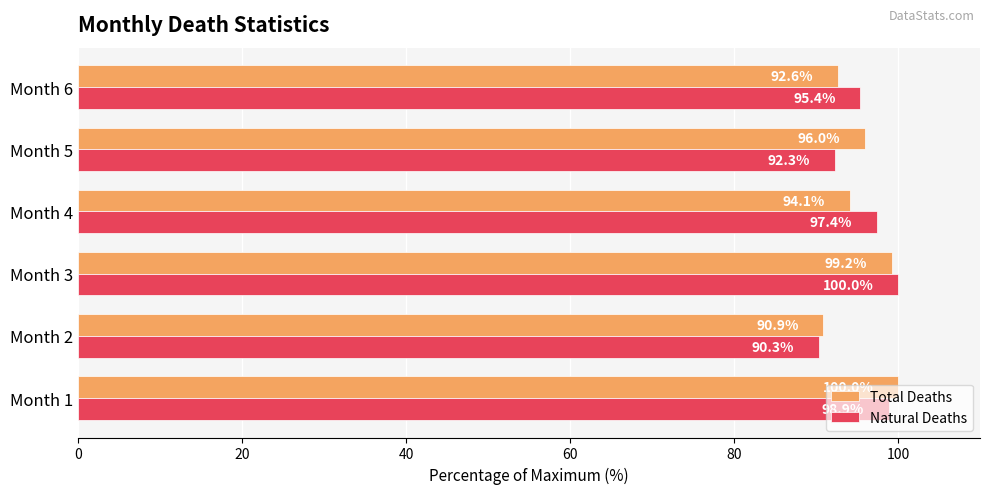

True or false: Natural Deaths has a value of 21.6 at Month 5.

False